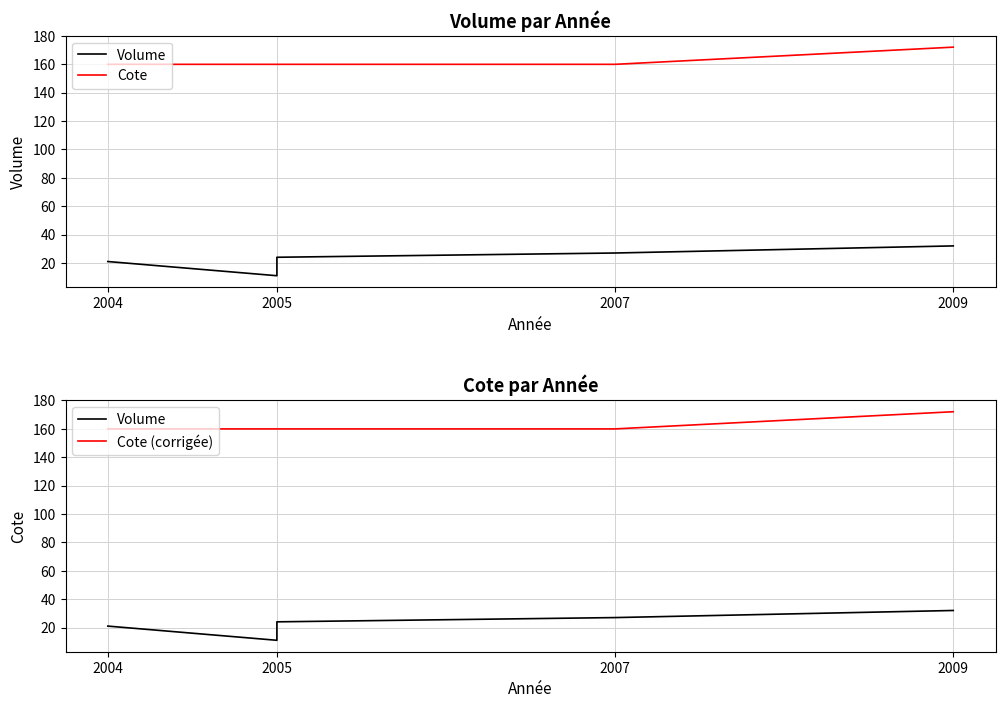

What is the value of the Volume point at the 3rd from the left?

24.0